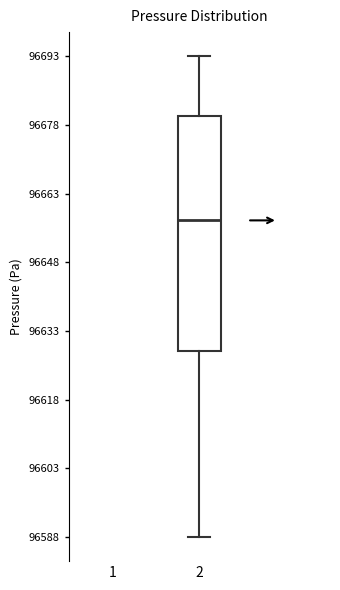

Read this box plot against the y-axis: the position of the median line, the range covered by the box, and the ends of both whiskers. The values are not printed on the chart, so give them approximately, as read against the axis.

median 96658, box 96628 to 96680, whiskers 96588 to 96694